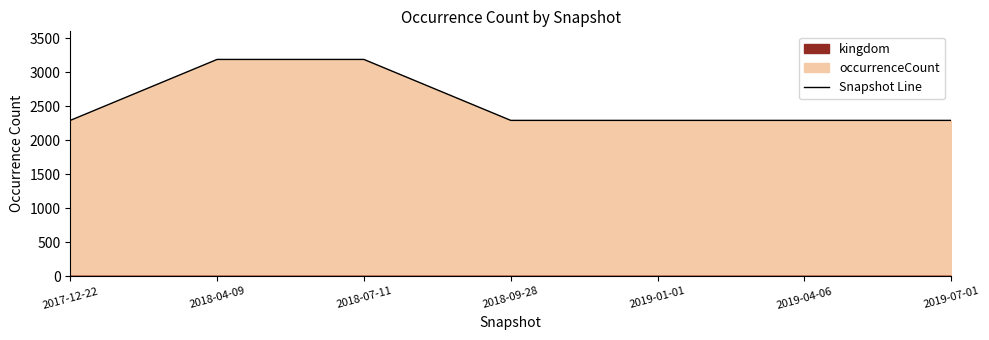

The value at 2019-04-06 is 2291. True or false?

True